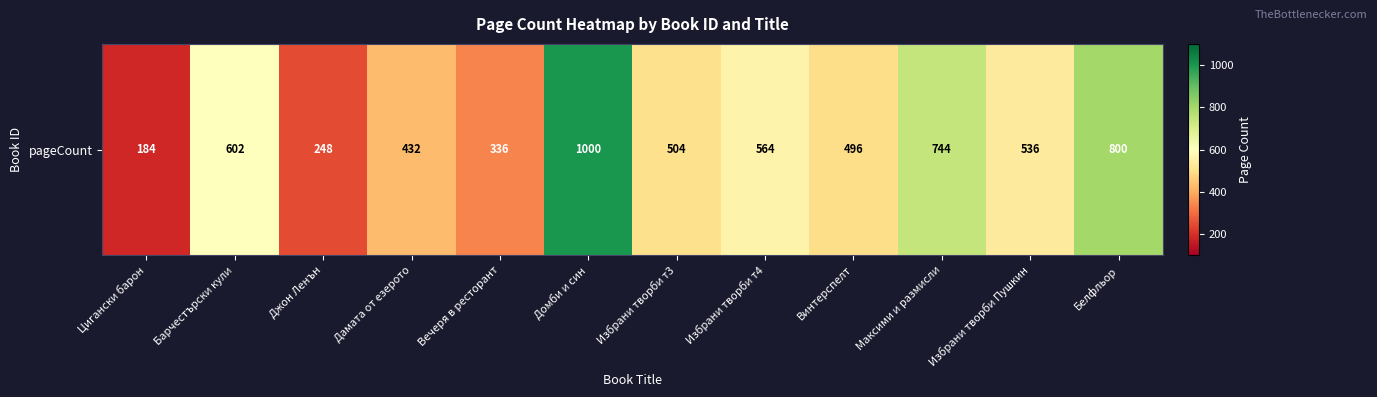

Where does the data first go above 536?

Барчестърски кули